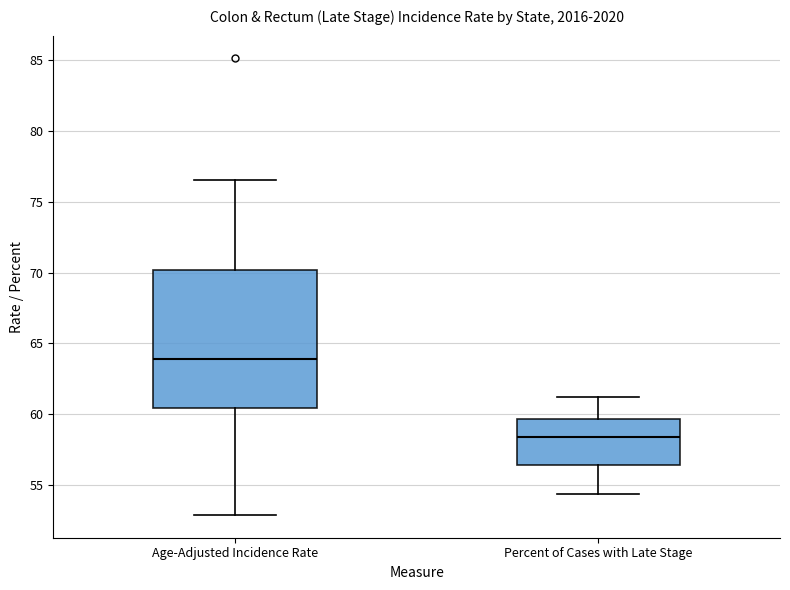

Where is the upper edge of the box for Percent of Cases with Late Stage on the y-axis? The values are not printed on the chart, so give them approximately, as read against the axis.

59.5